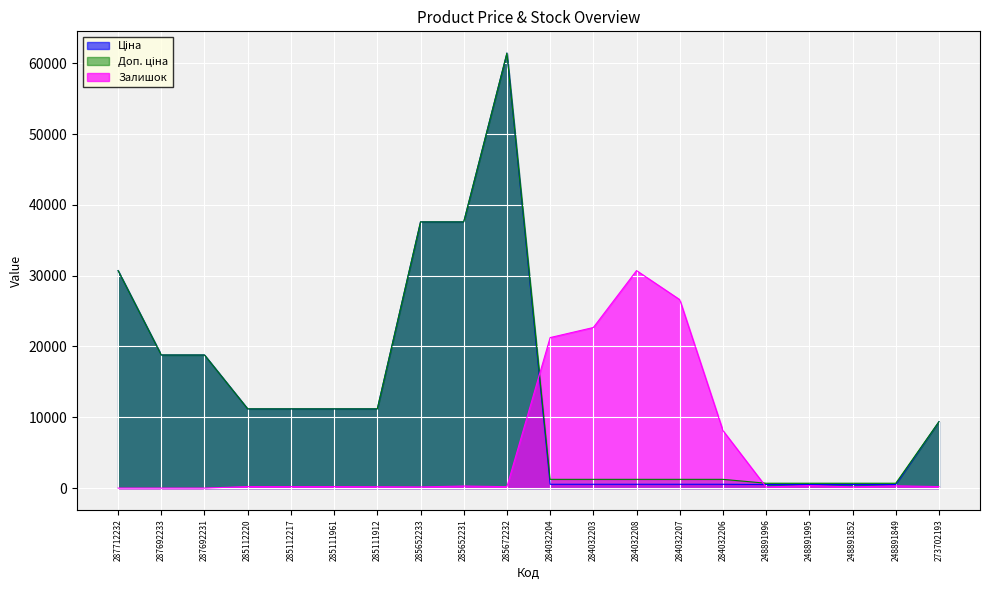

Reading left to right, extract all data points from this chart.

Ціна: 287712232=30717.1	287692233=18796.8	287692231=18796.8	285112220=11188.2	285112217=11188.2	285111961=11188.2	285111912=11188.2	285652233=37593.6	285652231=37593.6	285672232=61434.3	284032204=539.0	284032203=539.0	284032208=539.0	284032207=539.0	284032206=539.0	248891996=507.2	248891995=507.2	248891852=507.2	248891849=507.2	273702193=9384.0
Доп. ціна: 287712232=30717.1	287692233=18796.8	287692231=18796.8	285112220=11188.2	285112217=11188.2	285111961=11188.2	285111912=11188.2	285652233=37593.6	285652231=37593.6	285672232=61434.3	284032204=1235.4	284032203=1235.4	284032208=1235.4	284032207=1235.4	284032206=1235.4	248891996=687.0	248891995=687.0	248891852=687.0	248891849=687.0	273702193=9384.0
Залишок: 287712232=0.0	287692233=0.0	287692231=0.0	285112220=215.9	285112217=215.9	285111961=215.9	285111912=190.5	285652233=165.1	285652231=292.1	285672232=203.2	284032204=21256.9	284032203=22679.1	284032208=30717.1	284032207=26615.6	284032206=8126.9	248891996=152.4	248891995=355.6	248891852=165.1	248891849=317.5	273702193=215.9